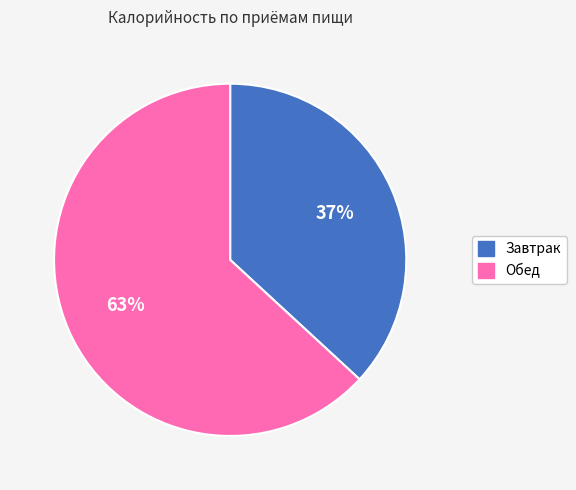

To the nearest percent, what is the combined percentage of Обед and Завтрак?

100%